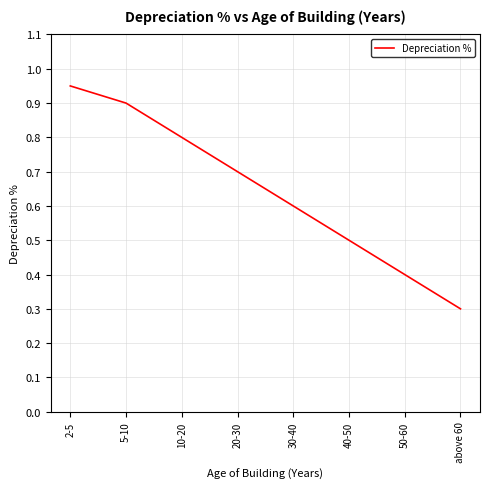

Count the number of data series in this chart.

1